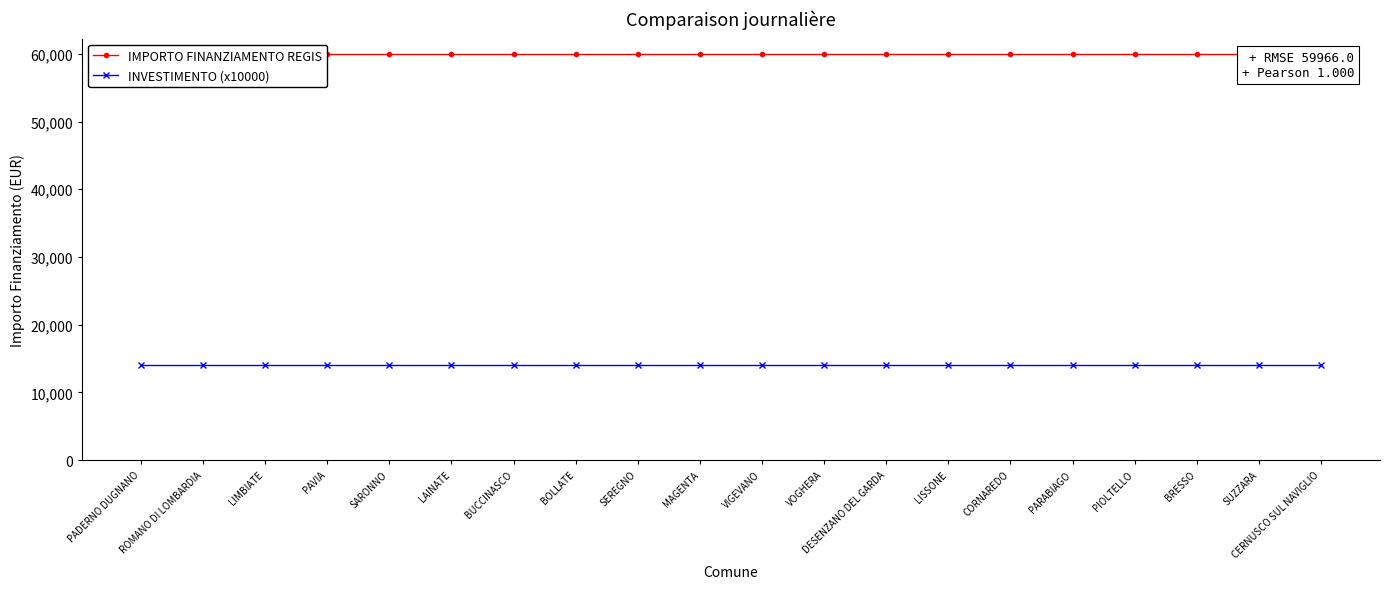

True or false: INVESTIMENTO (x10000) and IMPORTO FINANZIAMENTO REGIS cross at least once.

False